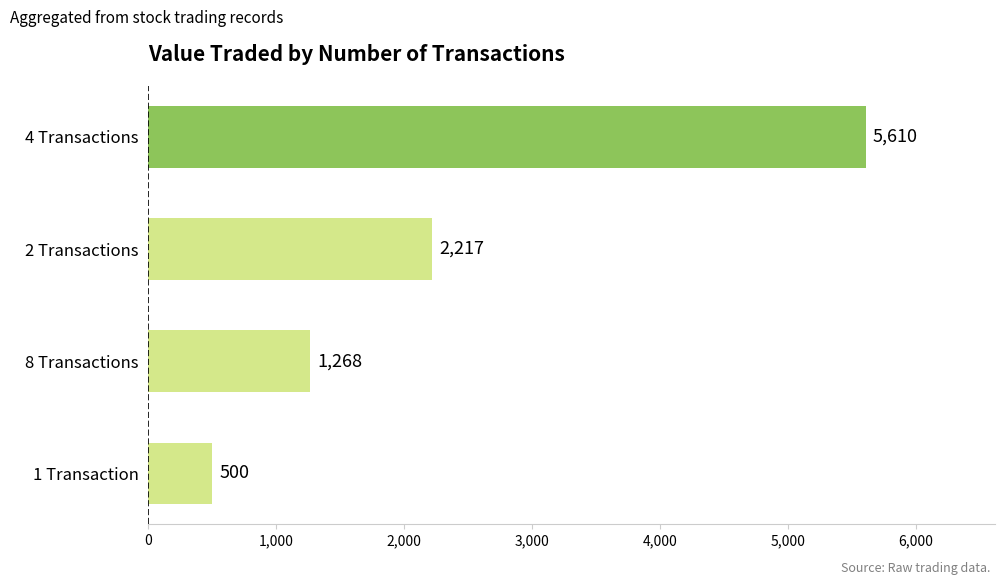

What position from the top is 8 Transactions?

3